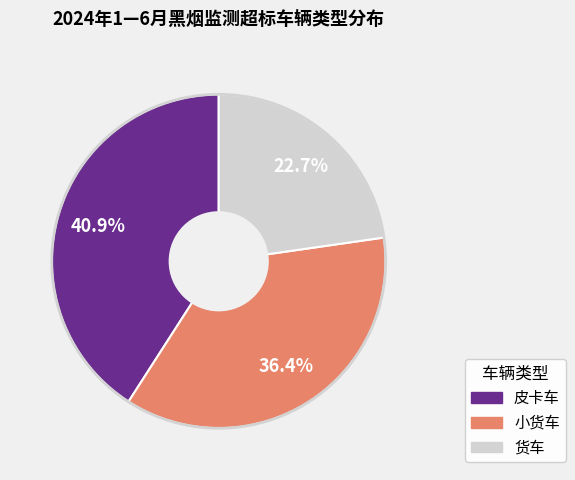

How many slices are in this pie chart?

3